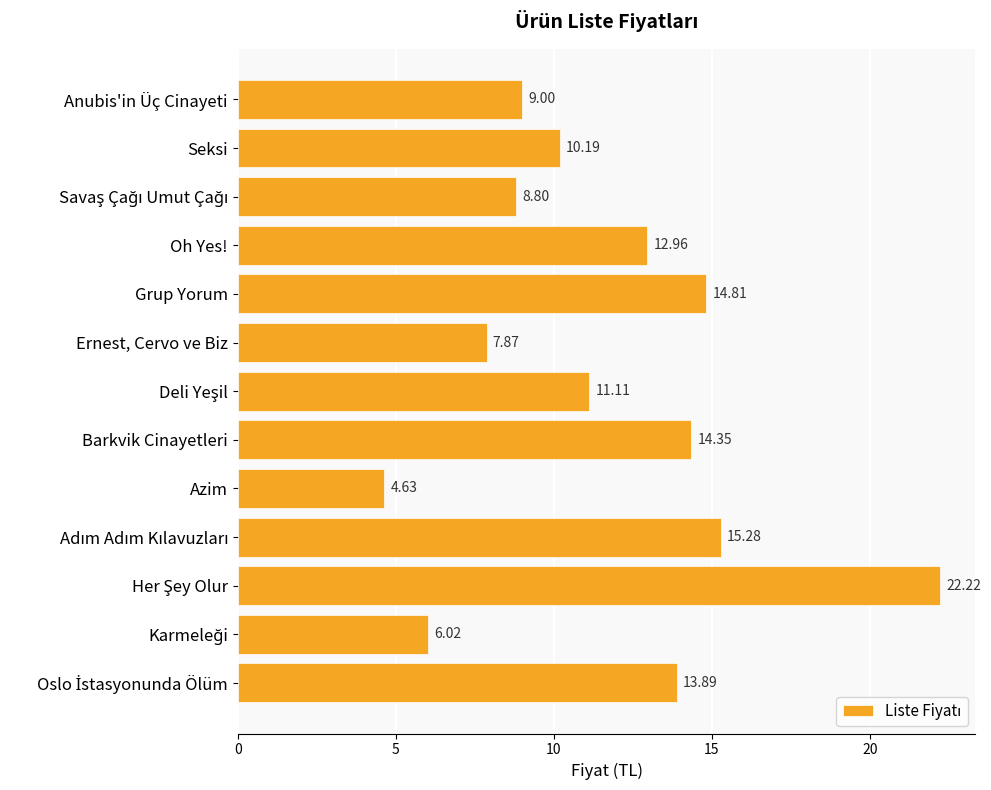

Which label corresponds to the smallest value in the chart?

Azim